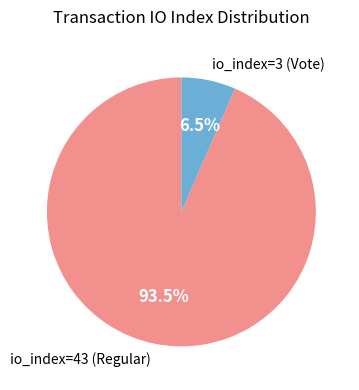

To the nearest percent, what is the difference between the io_index=43 (Regular) and io_index=3 (Vote) slice percentages?

87%